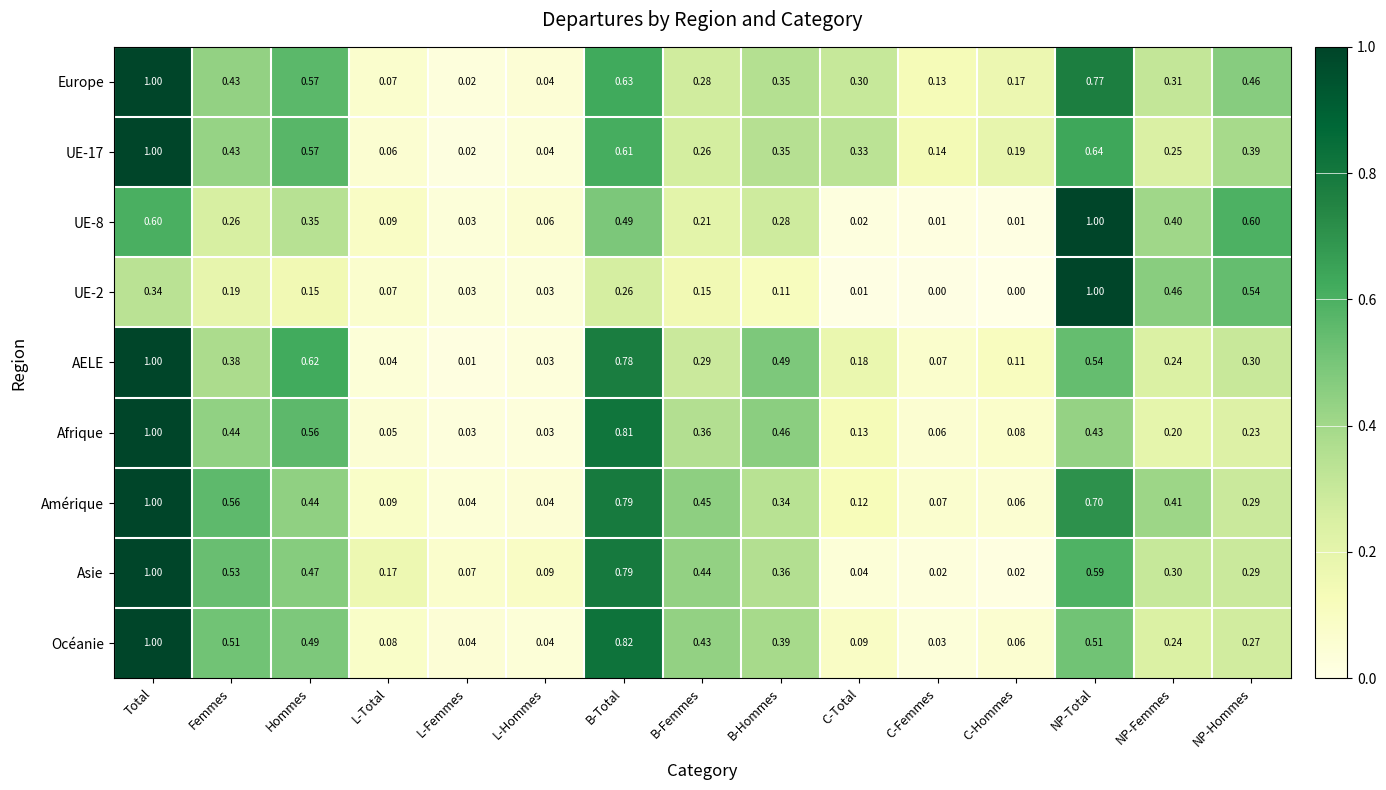

At which category is the sum across all series the highest?

Total